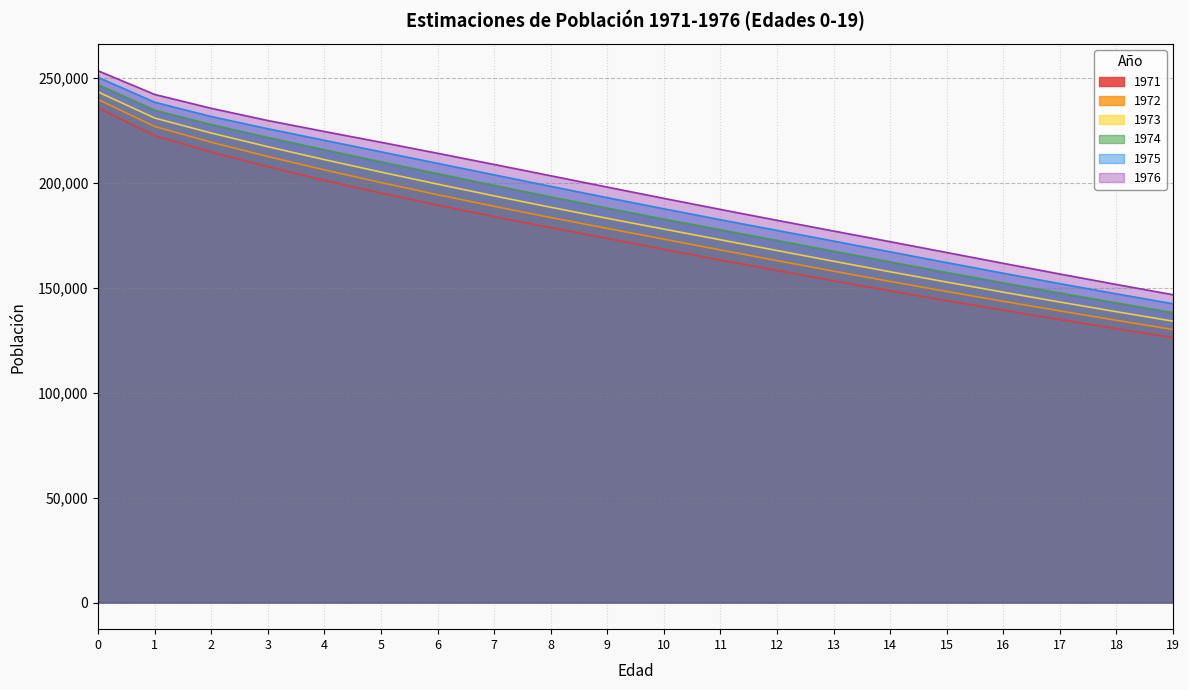

Which series has the largest total across all categories?

1976